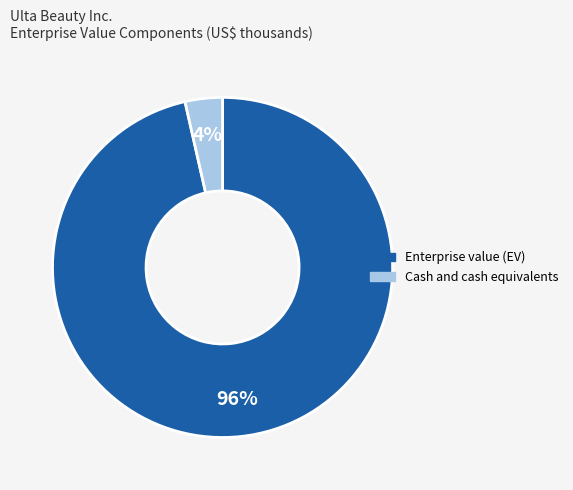

Combined, do Enterprise value (EV) and Cash and cash equivalents account for over 50%?

Yes